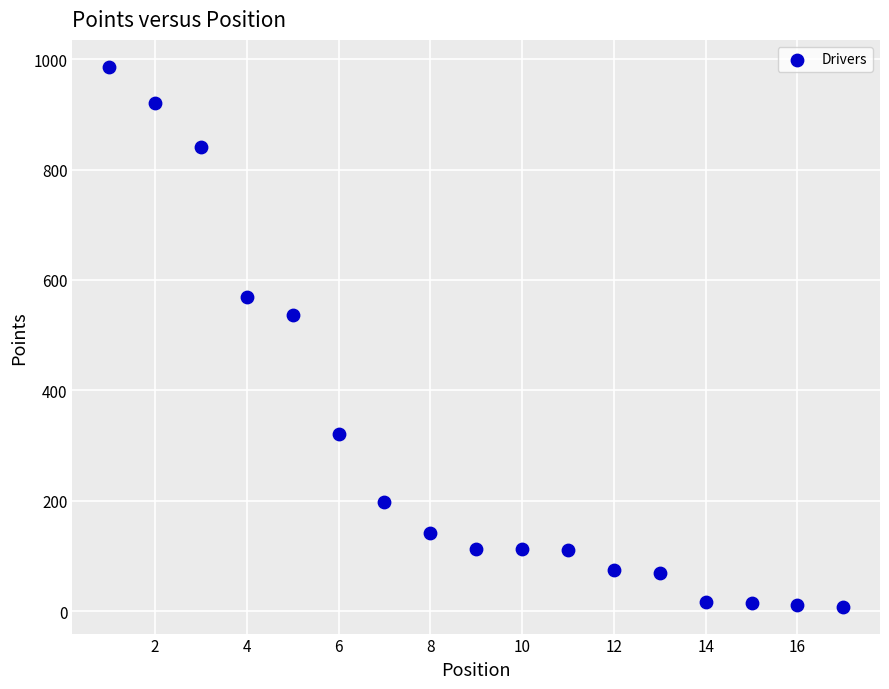

What is the range of X values (max minus min)?

16